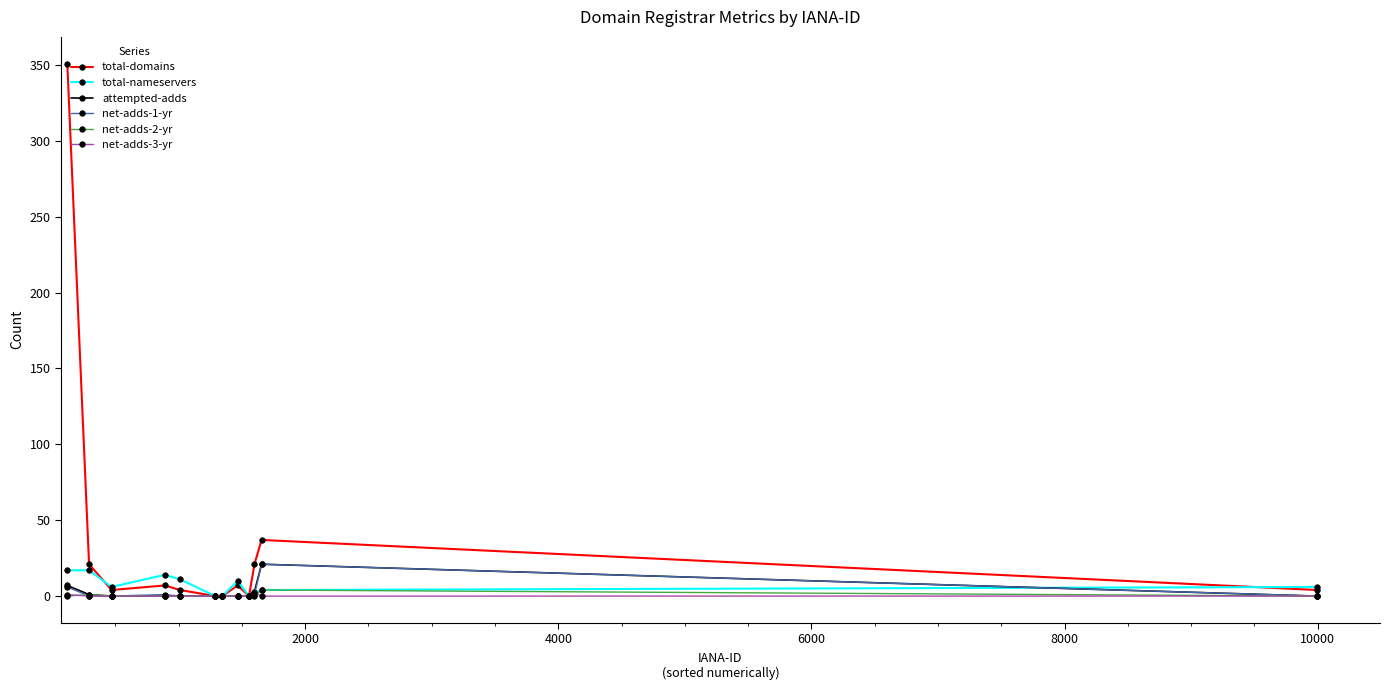

What is the greatest value displayed?

351